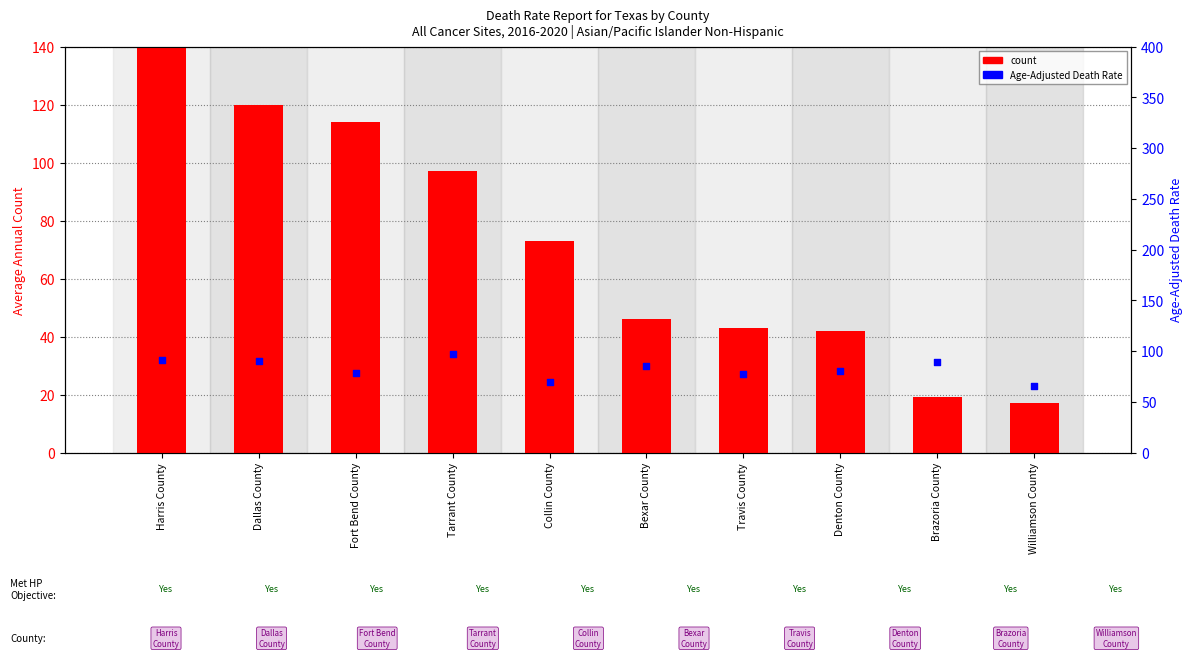

Which series has the widest spread of Y values?

count